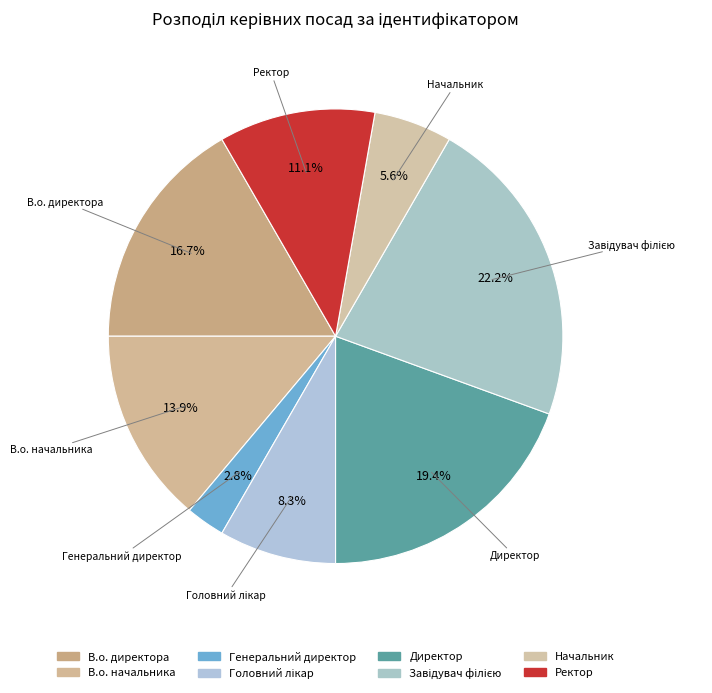

How many slices are in this pie chart?

8